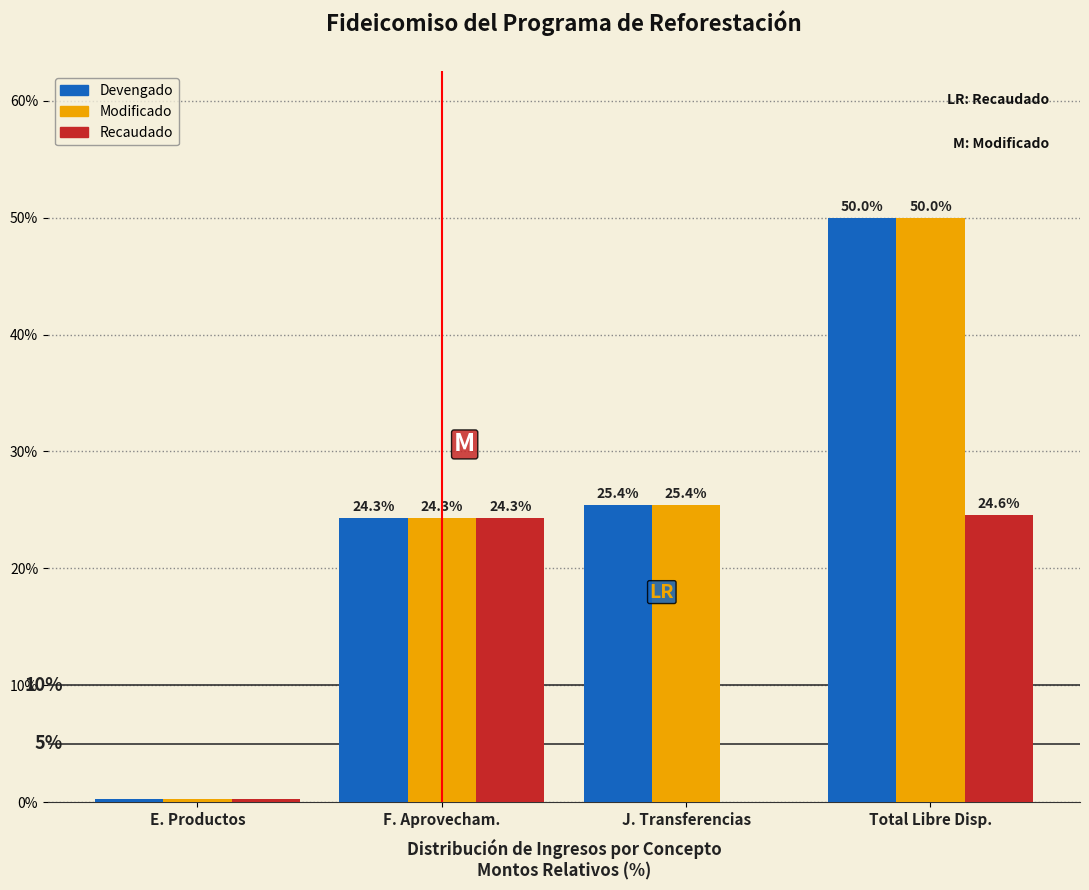

What is the sum of the Recaudado values at E. Productos and F. Aprovecham.?

24.6